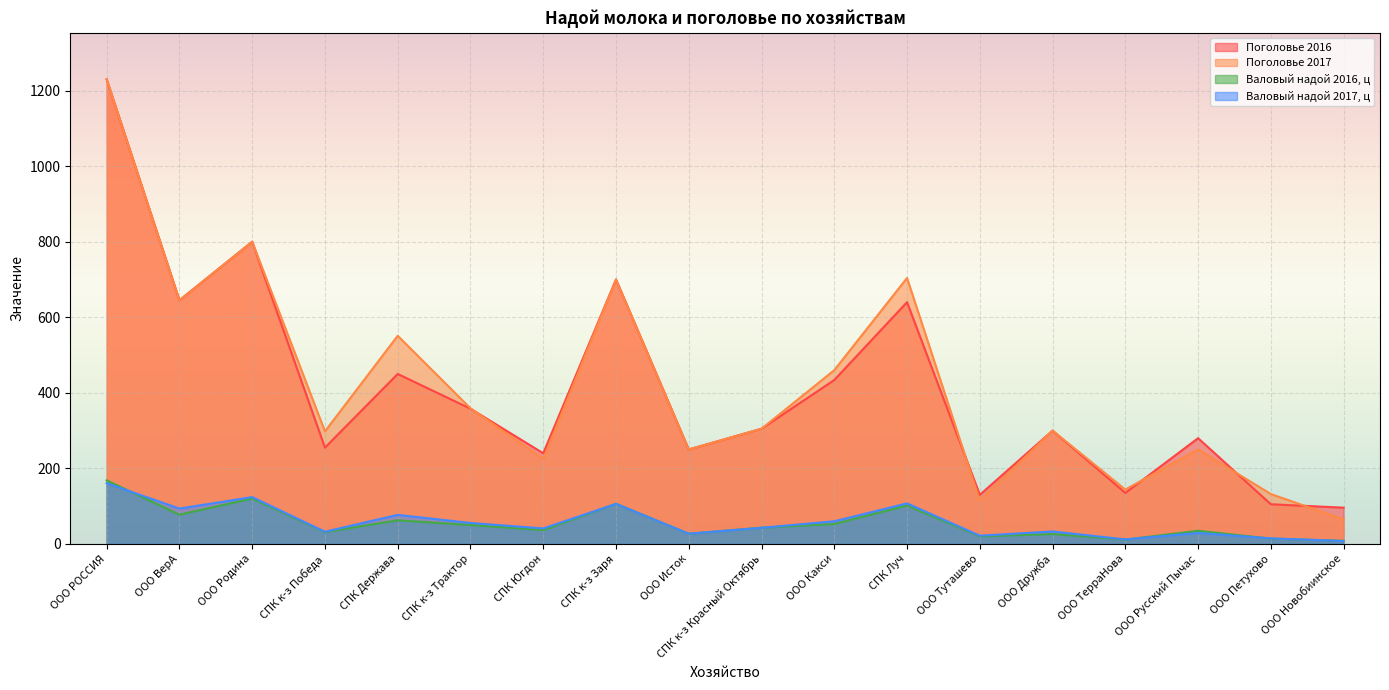

Read the Валовый надой 2017, ц value at ООО Дружба.

33.0